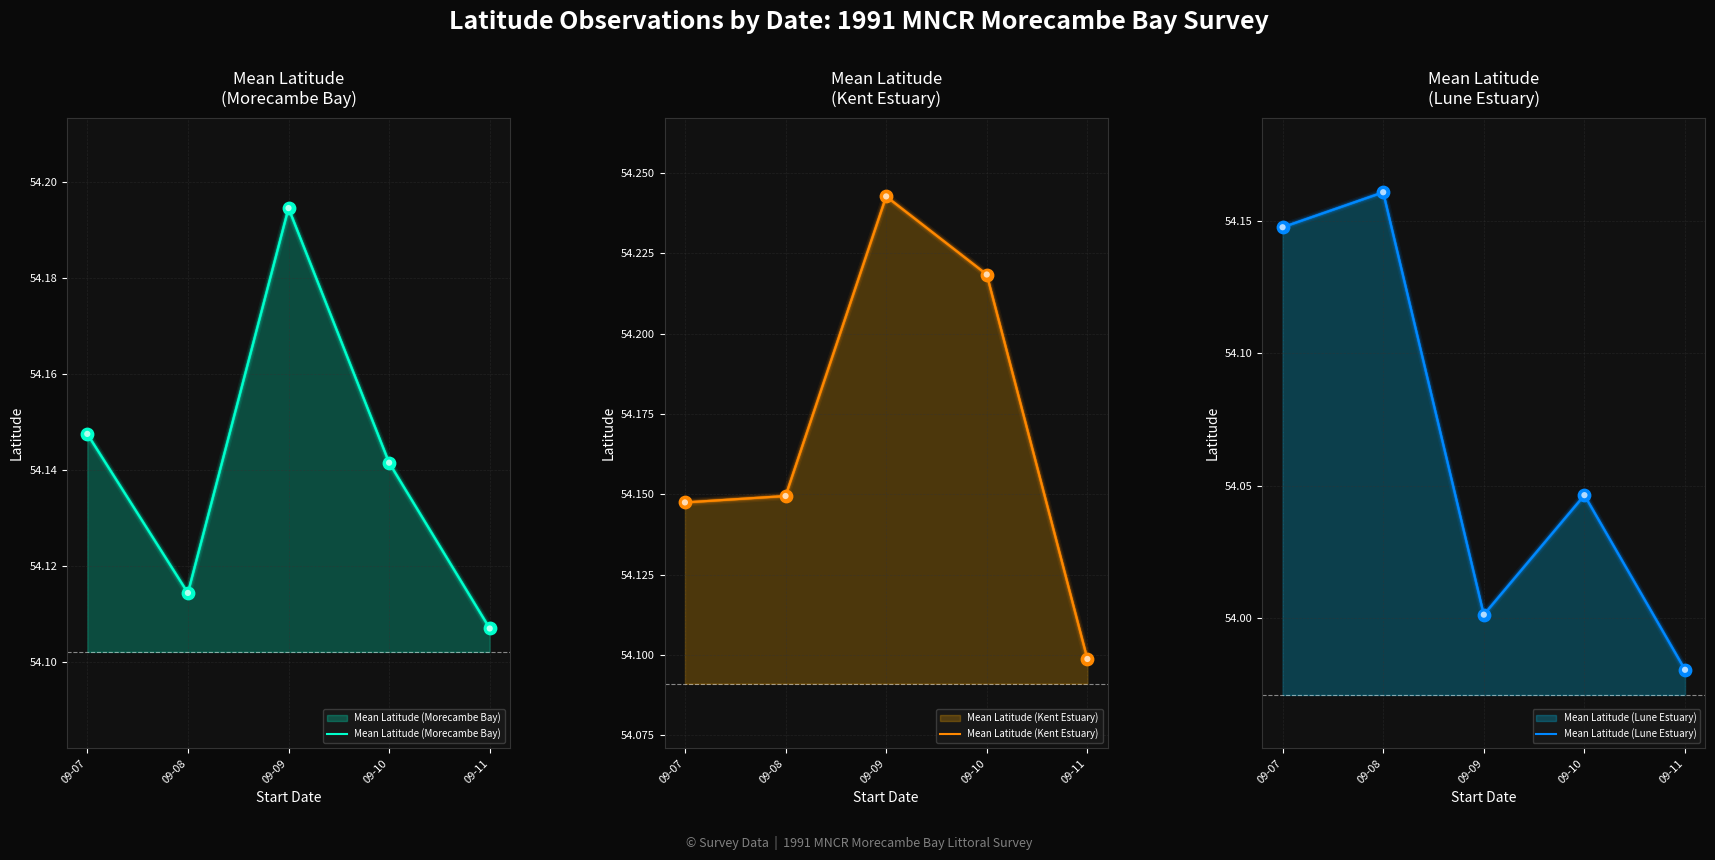

Which series has the largest Y range (max minus min)?

Mean Latitude (Lune Estuary)